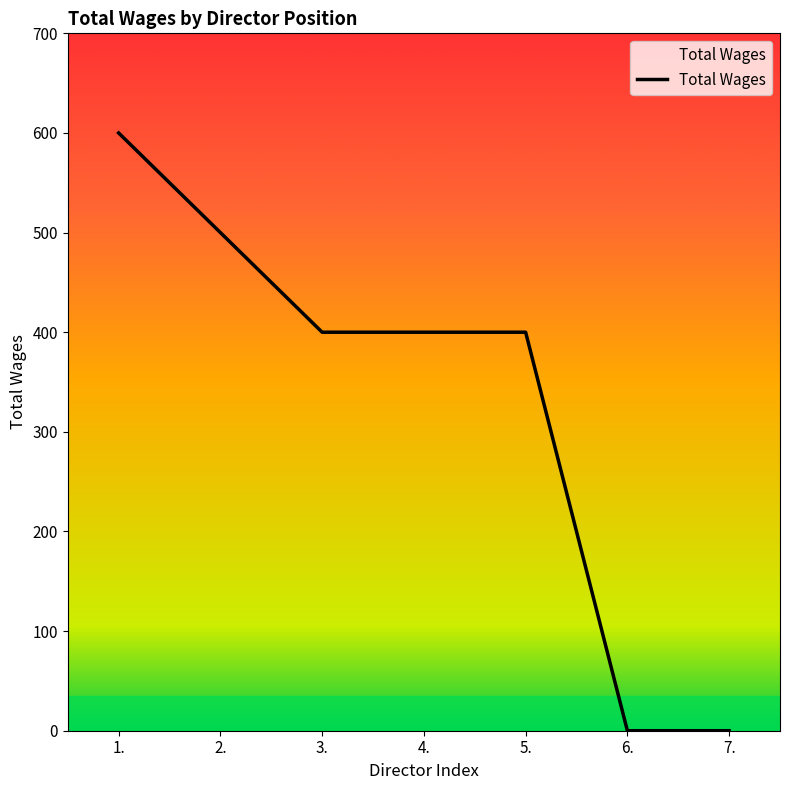

What is the sum of all values?

2300